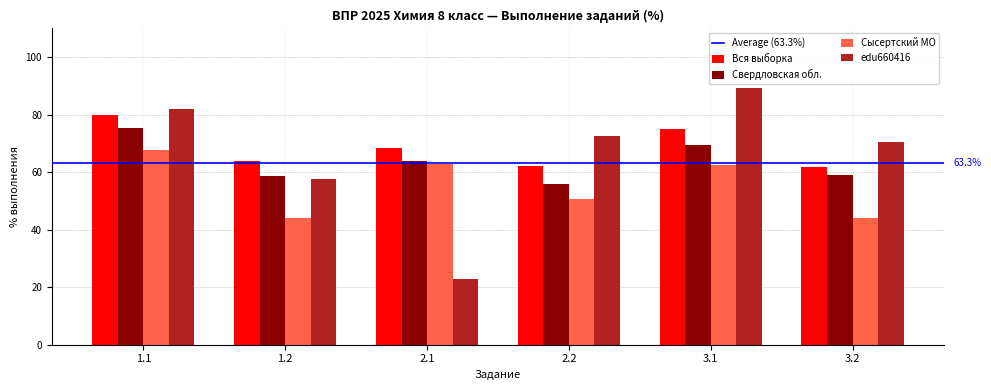

Count the number of categories in the chart.

6